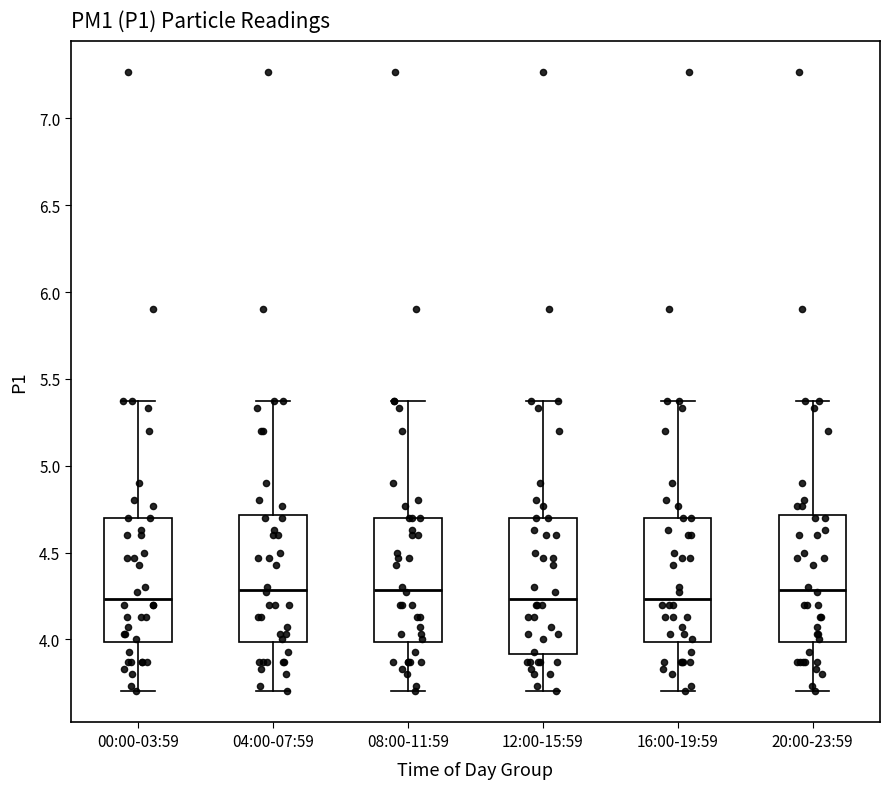

Where is the lower edge of the box for 08:00-11:59 on the y-axis? The values are not printed on the chart, so give them approximately, as read against the axis.

4.00